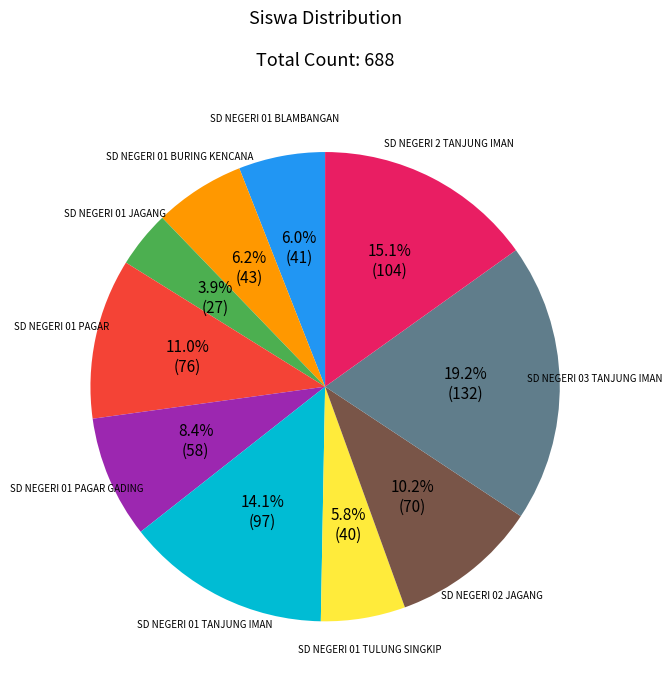

Is there any slice that represents more than half of the pie?

No